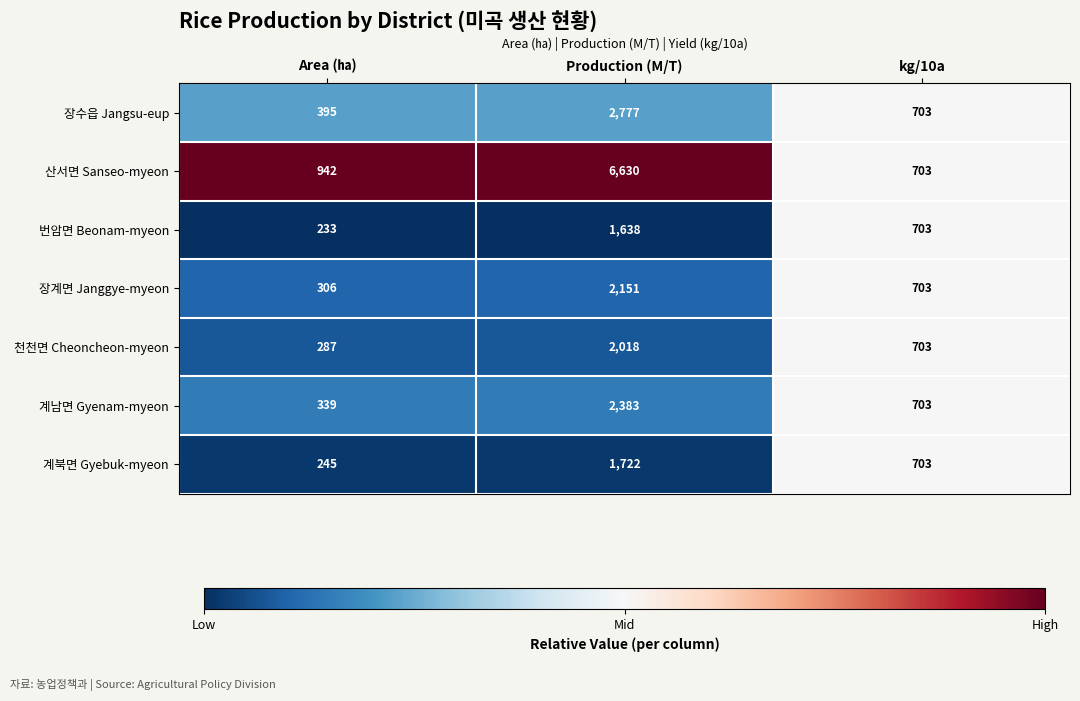

Count the number of data series in this chart.

7